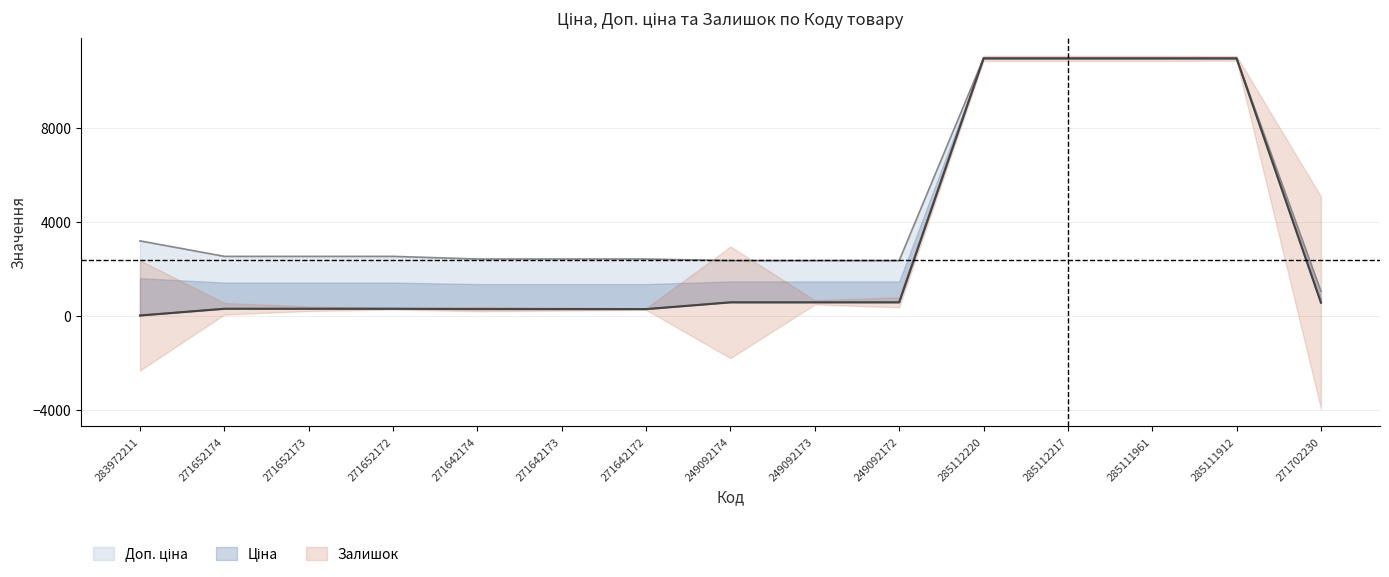

Which series changed the most between 271642172 and 249092172?

Ціна